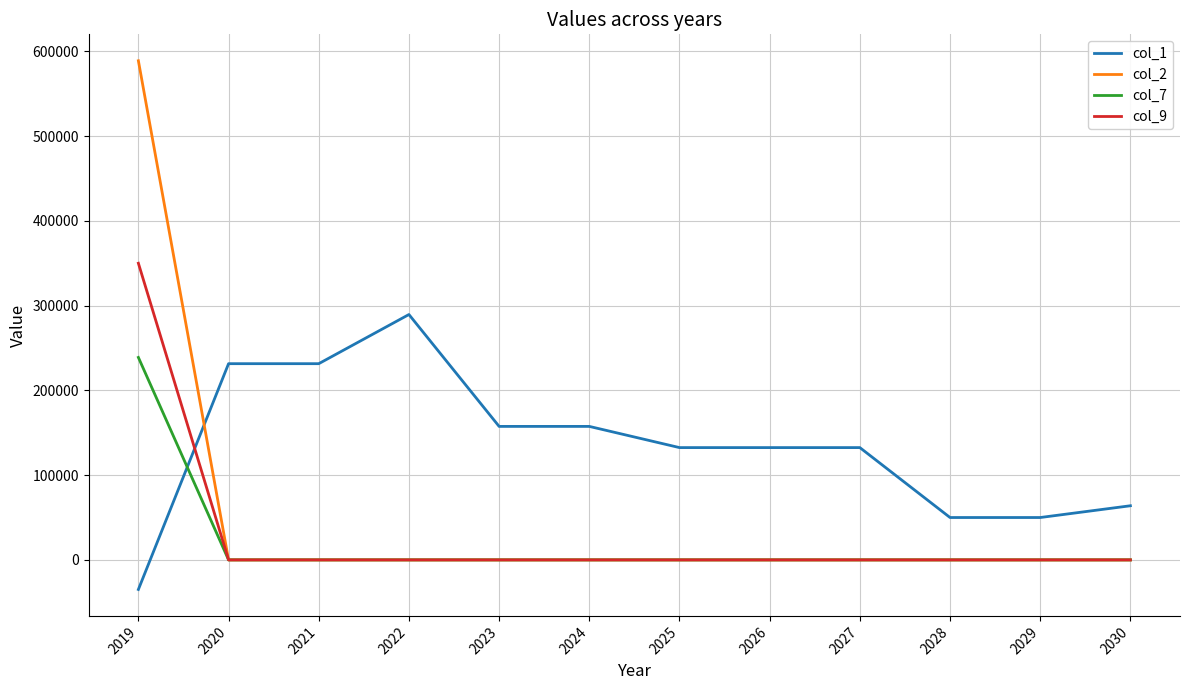

List the series in order of their peak value, highest first.

col_2, col_9, col_1, col_7